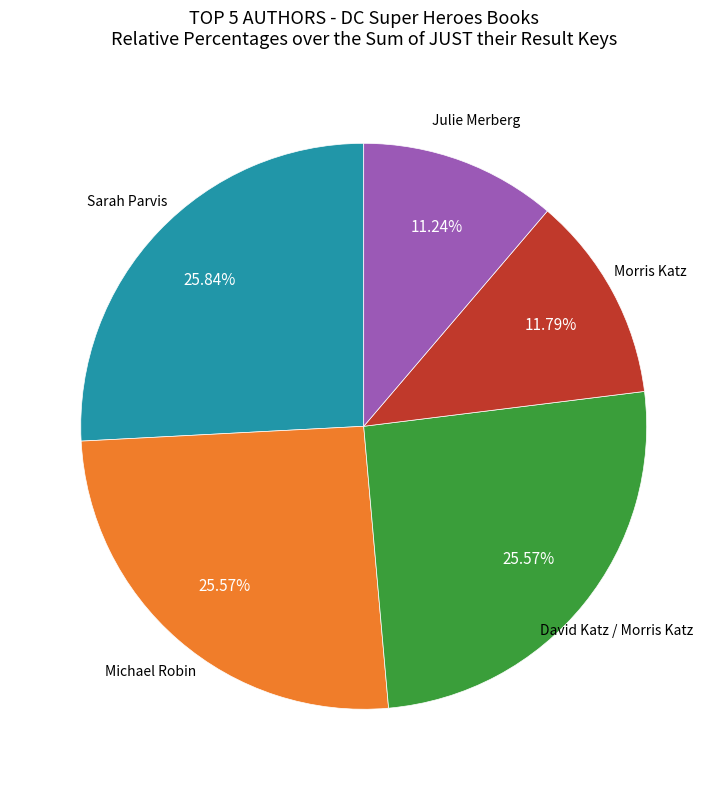

What is the ratio of the value at Sarah Parvis to the value at Morris Katz?

2.2